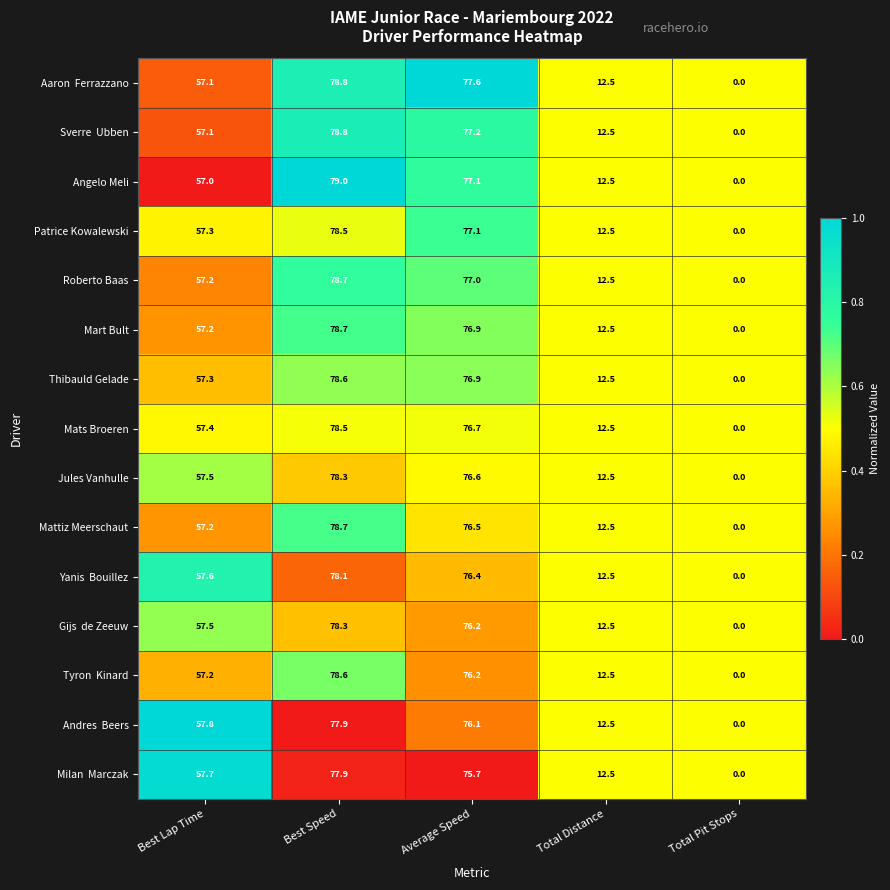

The value of Mats Broeren at Total Pit Stops is 0.0. True or false?

True